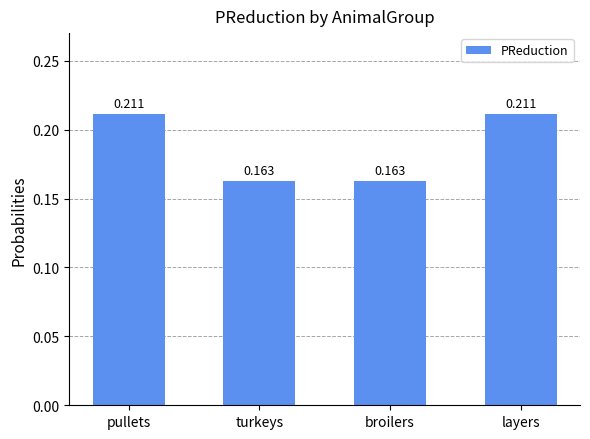

Are the bars grouped side by side (vs. stacked)?

No